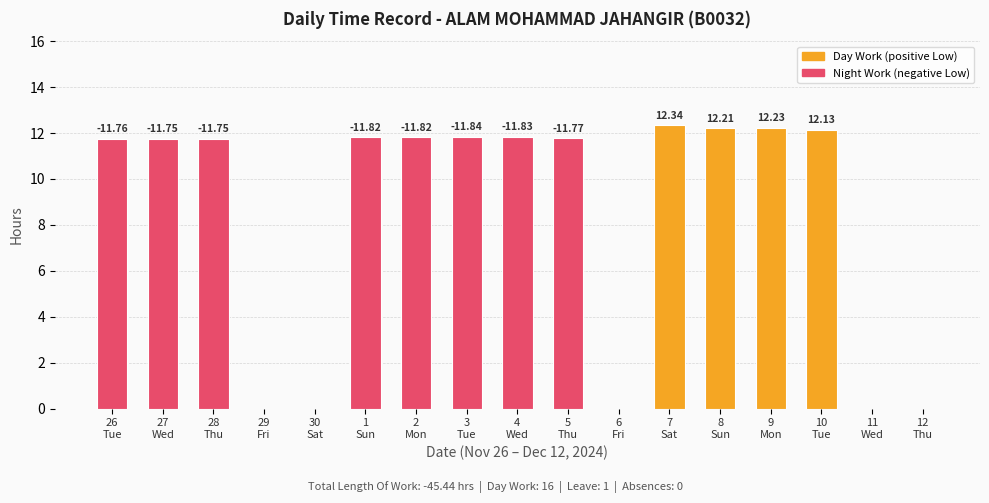

Are the bars horizontal?

No